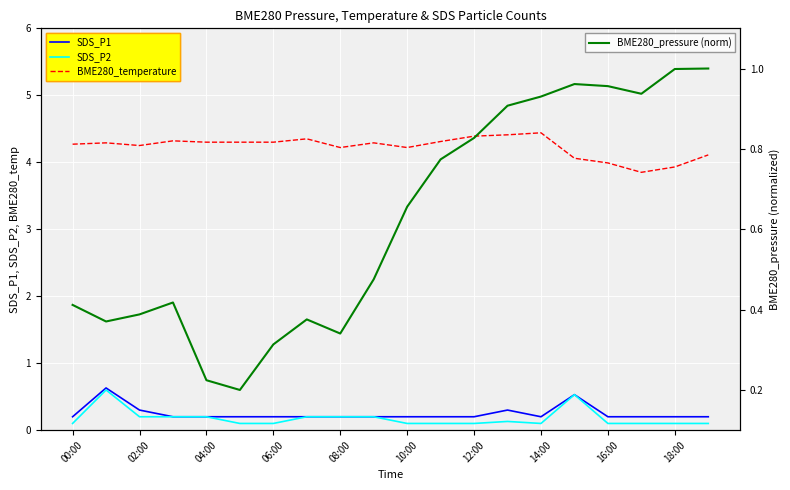

Which series has the largest total across all categories?

BME280_temperature